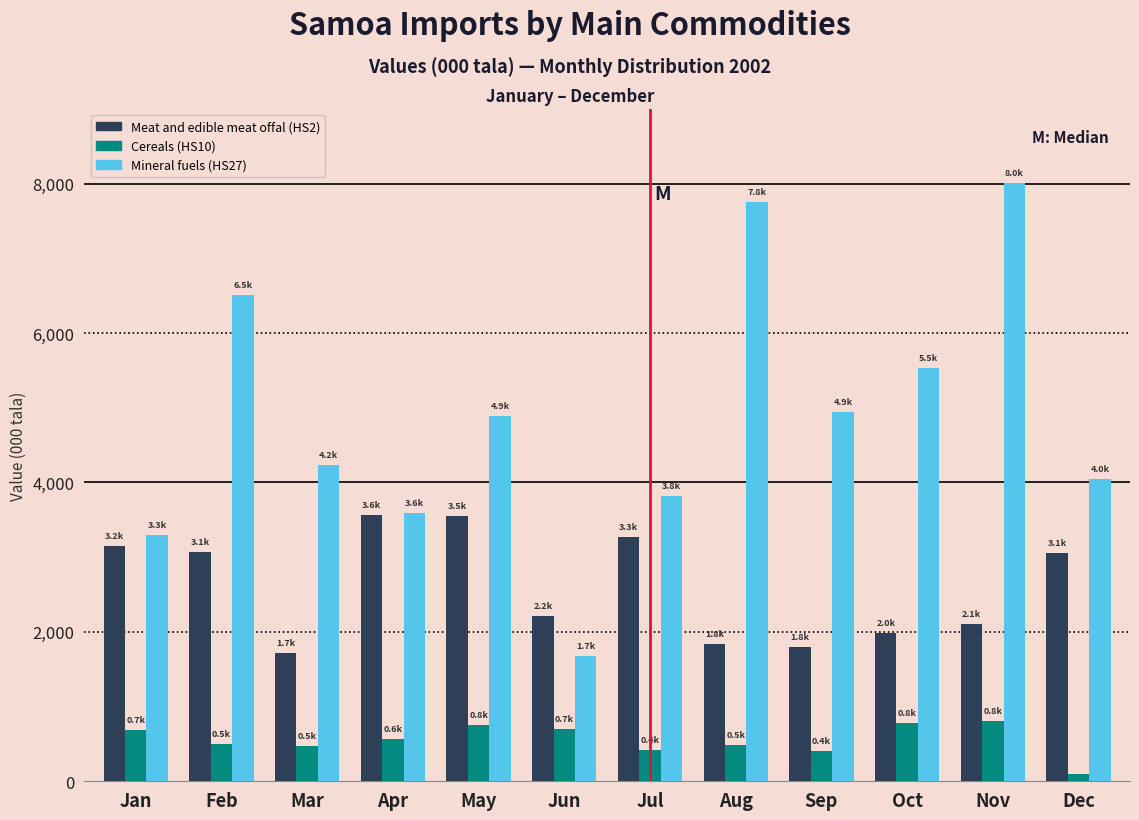

What is the difference between the maximum and minimum values in the Mineral fuels (HS27) series?

6342.0